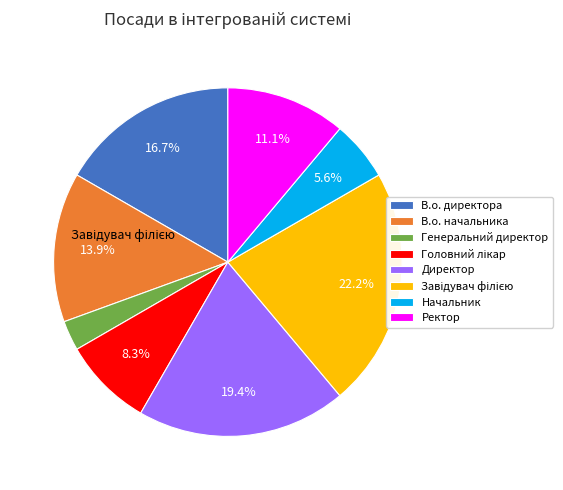

To the nearest percent, what portion does Ректор represent?

11%